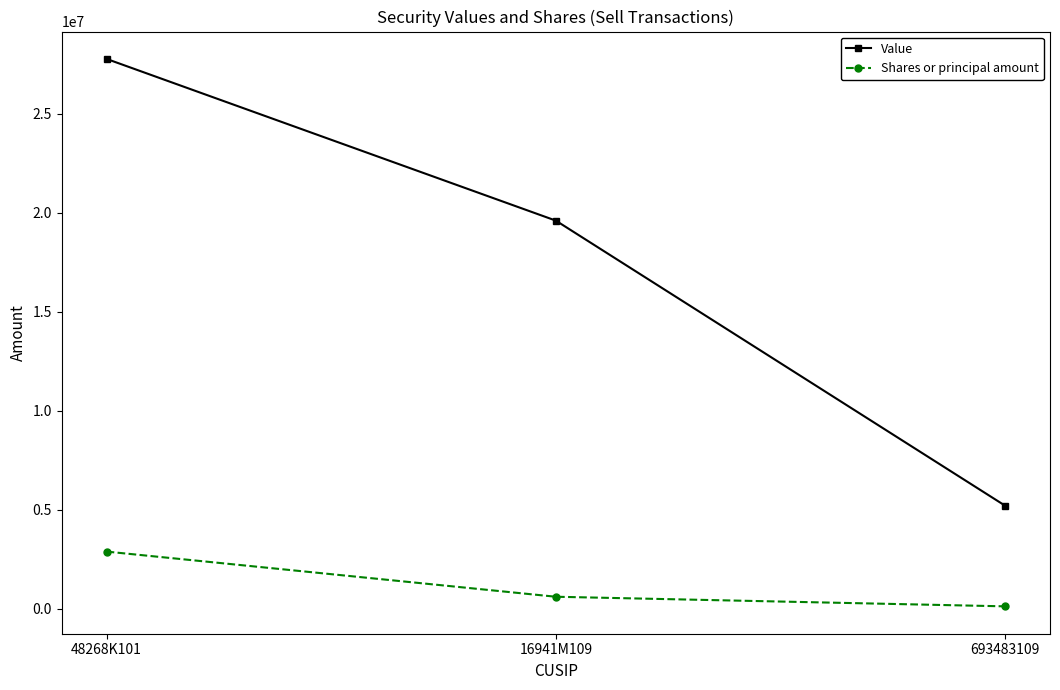

Rank the series at 693483109 from highest to lowest value.

Value, Shares or principal amount